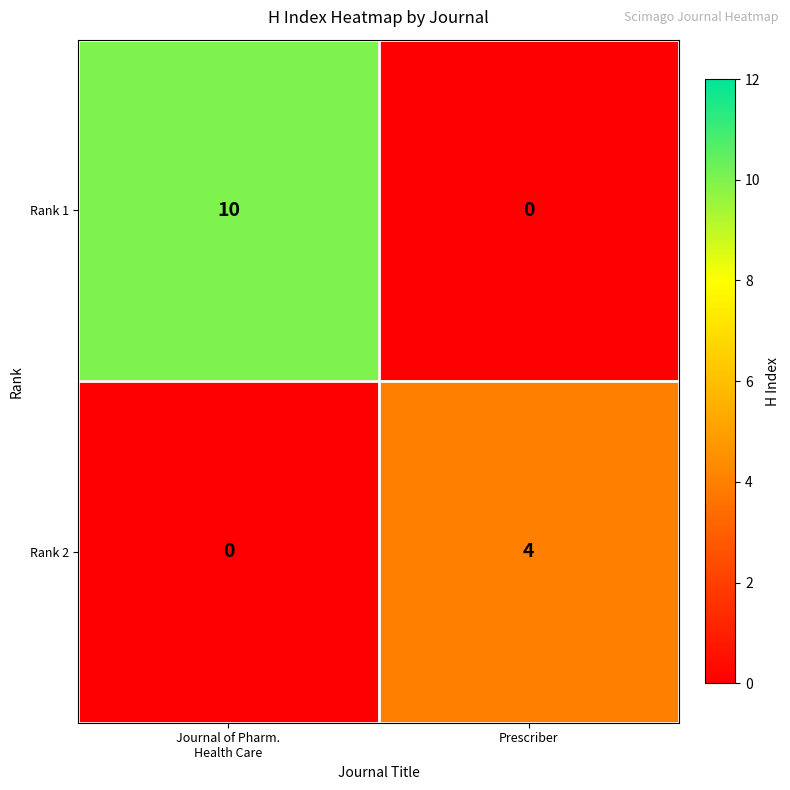

Reading left to right, transcribe all the data shown in this chart.

Rank 1: 10	0
Rank 2: 0	4